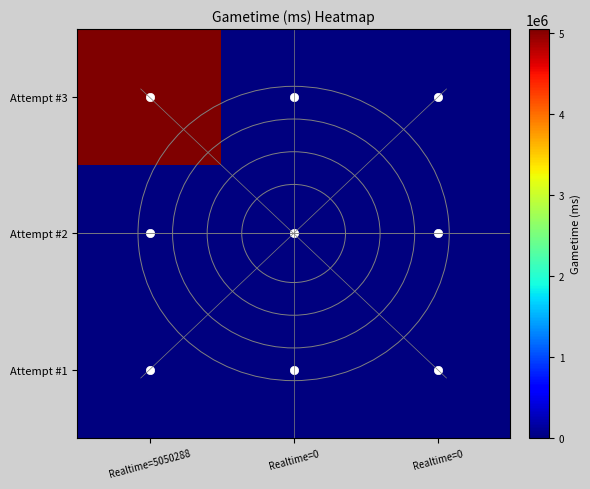

Reading left to right, list all the values displayed in this chart.

Attempt #3: Realtime=5050288=5050288	Realtime=0=0	Realtime=0=0
Attempt #2: Realtime=5050288=0	Realtime=0=0	Realtime=0=0
Attempt #1: Realtime=5050288=0	Realtime=0=0	Realtime=0=0